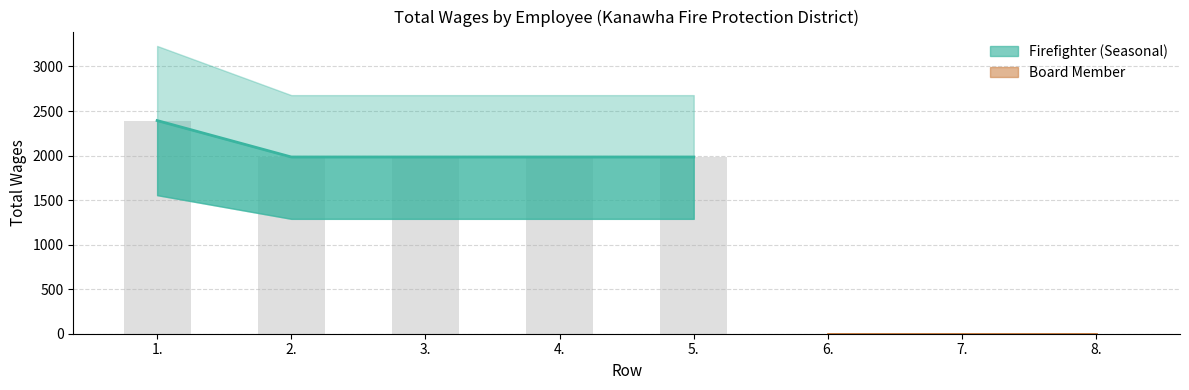

What is the maximum value shown in the chart?

2393